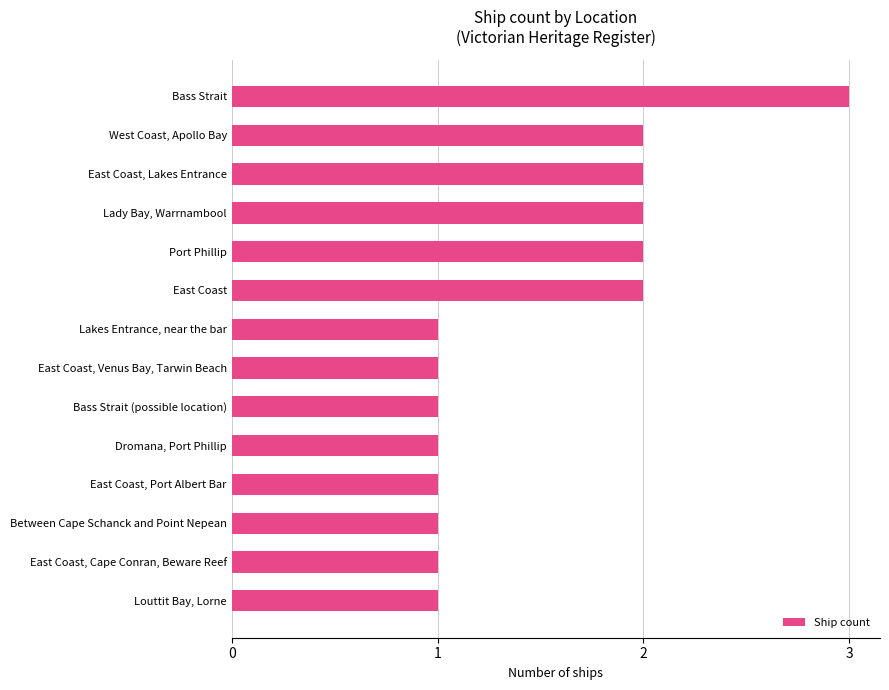

What is the difference between the maximum and minimum values?

2